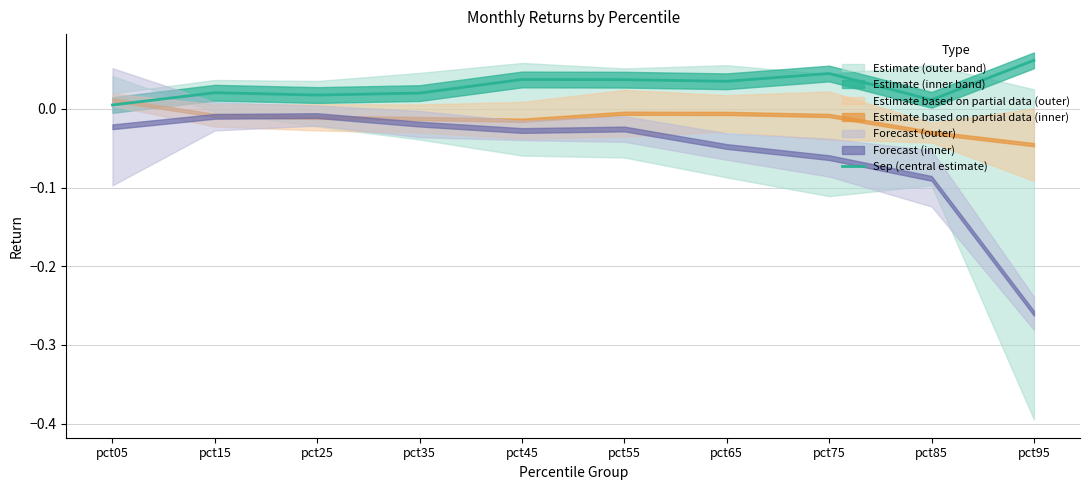

Reading left to right, extract all data points from this chart.

0.0	0.0	0.0	0.0	0.0	0.0	0.0	0.0	0.0	0.1